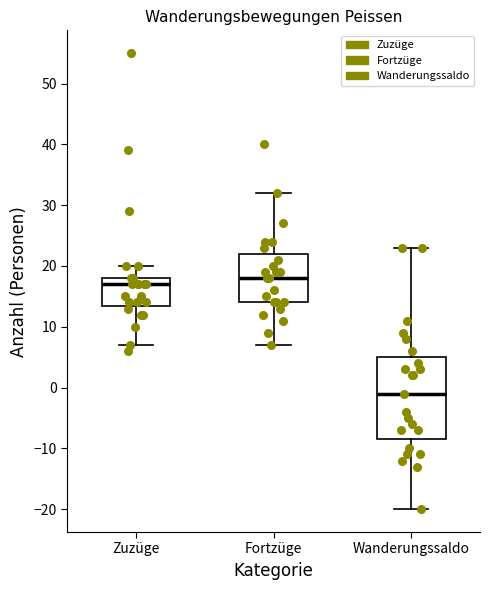

Reading left to right, read every box against the y-axis: the position of its median line, the range the box covers, and the ends of its whiskers. The values are not printed on the chart, so give them approximately, as read against the axis.

Zuzüge: median 17, box 14 to 18, whiskers 7 to 20
Fortzüge: median 18, box 14 to 22, whiskers 7 to 32
Wanderungssaldo: median -1, box -8 to 5, whiskers -20 to 23